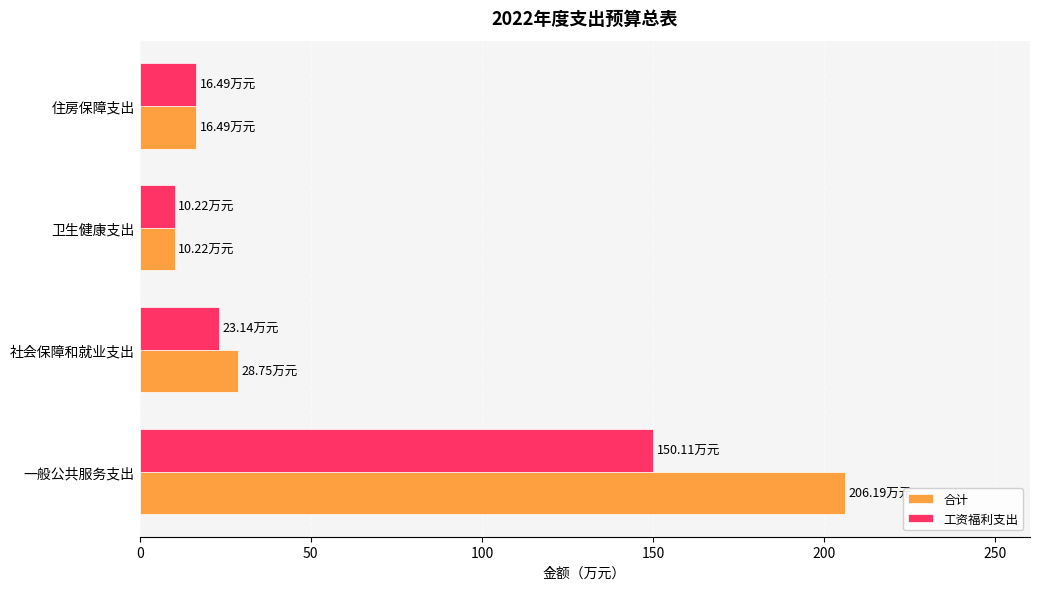

What is the average value of the 工资福利支出 series?

50.0